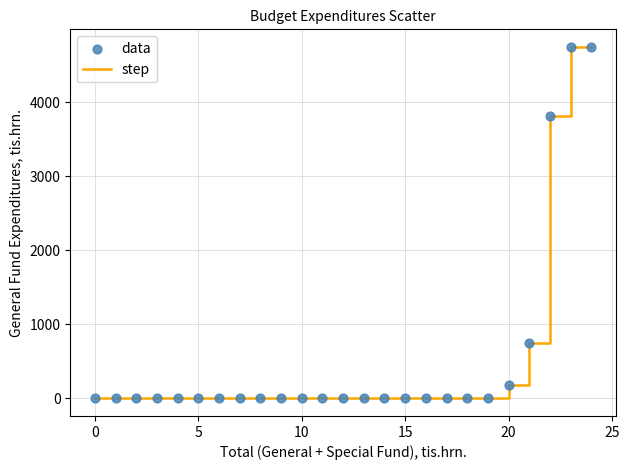

What is the difference between the maximum and minimum values?

4748.4